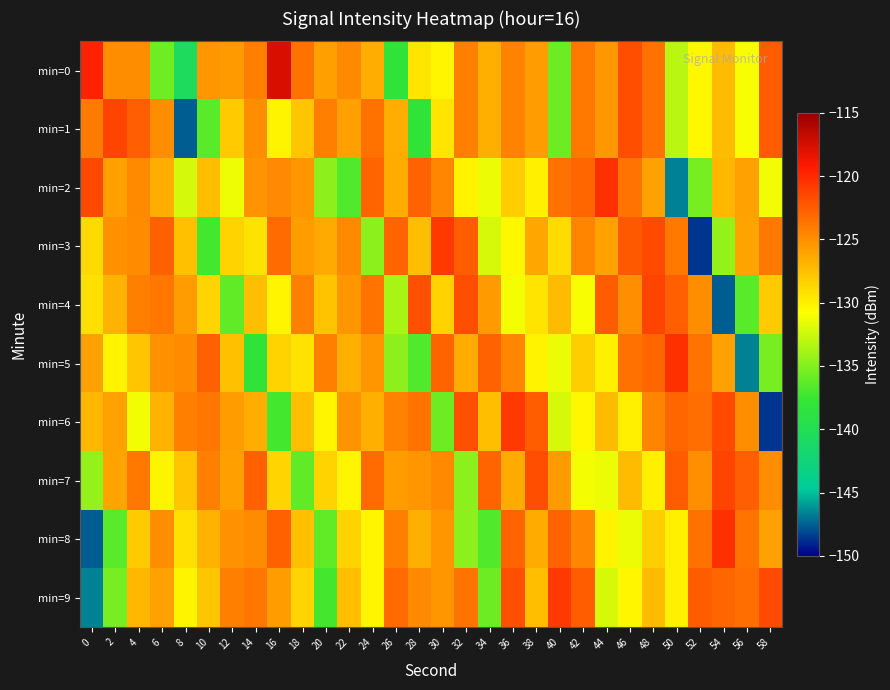

Reading left to right, transcribe all the data shown in this chart.

min=0: 0=-119.7	2=-124.9	4=-124.9	6=-135.7	8=-140.6	10=-125.4	12=-125.6	14=-124.2	16=-117.5	18=-123.6	20=-125.8	22=-124.7	24=-126.6	26=-138.2	28=-129.5	30=-130.3	32=-124.2	34=-126.7	36=-124.4	38=-125.7	40=-135.7	42=-123.9	44=-125.4	46=-121.8	48=-123.6	50=-133.1	52=-130.4	54=-127.2	56=-131.0	58=-122.5
min=1: 0=-124.0	2=-121.3	4=-122.6	6=-124.9	8=-147.6	10=-136.4	12=-128.1	14=-124.9	16=-130.2	18=-127.8	20=-124.2	22=-125.8	24=-123.6	26=-126.6	28=-138.2	30=-129.5	32=-124.2	34=-126.7	36=-124.4	38=-125.7	40=-135.7	42=-123.9	44=-125.4	46=-121.8	48=-123.6	50=-133.1	52=-130.4	54=-127.2	56=-131.0	58=-122.5
min=2: 0=-121.5	2=-125.8	4=-124.7	6=-126.6	8=-132.2	10=-127.5	12=-131.3	14=-125.2	16=-124.7	18=-125.4	20=-134.7	22=-136.7	24=-122.9	26=-126.4	28=-122.8	30=-124.6	32=-130.1	34=-131.4	36=-128.2	38=-130.0	40=-123.5	42=-123.0	44=-120.3	46=-123.6	48=-125.9	50=-146.6	52=-135.4	54=-127.1	56=-125.9	58=-131.2
min=3: 0=-128.8	2=-125.2	4=-124.8	6=-122.7	8=-127.6	10=-137.2	12=-128.5	14=-129.3	16=-123.2	18=-125.7	20=-126.4	22=-124.7	24=-134.7	26=-122.9	28=-127.4	30=-120.8	32=-122.6	34=-132.1	36=-130.4	38=-126.2	40=-129.0	42=-124.5	44=-126.0	46=-122.3	48=-121.6	50=-123.9	52=-148.6	54=-134.4	56=-126.1	58=-123.9
min=4: 0=-129.2	2=-126.8	4=-124.2	6=-123.8	8=-125.7	10=-128.6	12=-136.2	14=-127.5	16=-130.3	18=-124.2	20=-127.7	22=-125.4	24=-123.7	26=-133.7	28=-121.9	30=-128.4	32=-121.8	34=-125.6	36=-131.1	38=-129.4	40=-127.2	42=-131.0	44=-122.5	46=-125.0	48=-121.3	50=-122.6	52=-124.9	54=-147.6	56=-136.4	58=-128.1
min=5: 0=-125.9	2=-130.2	4=-127.8	6=-125.2	8=-124.8	10=-122.7	12=-127.6	14=-138.2	16=-128.5	18=-129.3	20=-124.2	22=-126.7	24=-125.4	26=-134.7	28=-136.7	30=-122.9	32=-126.4	34=-122.8	36=-124.6	38=-130.1	40=-131.4	42=-128.2	44=-130.0	46=-123.5	48=-123.0	50=-120.3	52=-123.6	54=-125.9	56=-146.6	58=-135.4
min=6: 0=-127.1	2=-125.9	4=-131.2	6=-126.8	8=-124.2	10=-123.8	12=-125.7	14=-126.6	16=-137.2	18=-127.5	20=-130.3	22=-125.2	24=-126.7	26=-124.4	28=-123.7	30=-135.7	32=-121.9	34=-127.4	36=-120.8	38=-122.6	40=-132.1	42=-130.4	44=-127.2	46=-130.0	48=-124.5	50=-123.0	52=-123.3	54=-121.6	56=-124.9	58=-148.6
min=7: 0=-134.4	2=-126.1	4=-123.9	6=-130.2	8=-127.8	10=-124.2	12=-125.8	14=-122.7	16=-128.6	18=-136.2	20=-128.5	22=-130.3	24=-123.2	26=-125.7	28=-125.4	30=-124.7	32=-134.7	34=-122.9	36=-126.4	38=-121.8	40=-125.6	42=-131.1	44=-131.4	46=-127.2	48=-130.0	50=-122.5	52=-125.0	54=-121.3	56=-122.6	58=-124.9
min=8: 0=-147.6	2=-136.4	4=-128.1	6=-124.9	8=-129.2	10=-126.8	12=-125.2	14=-124.8	16=-122.7	18=-127.6	20=-136.2	22=-128.5	24=-130.3	26=-124.2	28=-126.7	30=-125.4	32=-134.7	34=-136.7	36=-122.9	38=-126.4	40=-122.8	42=-124.6	44=-130.1	46=-131.4	48=-128.2	50=-130.0	52=-123.5	54=-120.3	56=-123.6	58=-125.9
min=9: 0=-146.6	2=-135.4	4=-127.1	6=-125.9	8=-130.2	10=-127.8	12=-124.2	14=-123.8	16=-125.7	18=-128.6	20=-137.2	22=-127.5	24=-130.3	26=-123.2	28=-124.7	30=-125.4	32=-123.7	34=-135.7	36=-121.9	38=-127.4	40=-120.8	42=-122.6	44=-132.1	46=-130.4	48=-127.2	50=-130.0	52=-122.5	54=-123.0	56=-123.3	58=-121.6